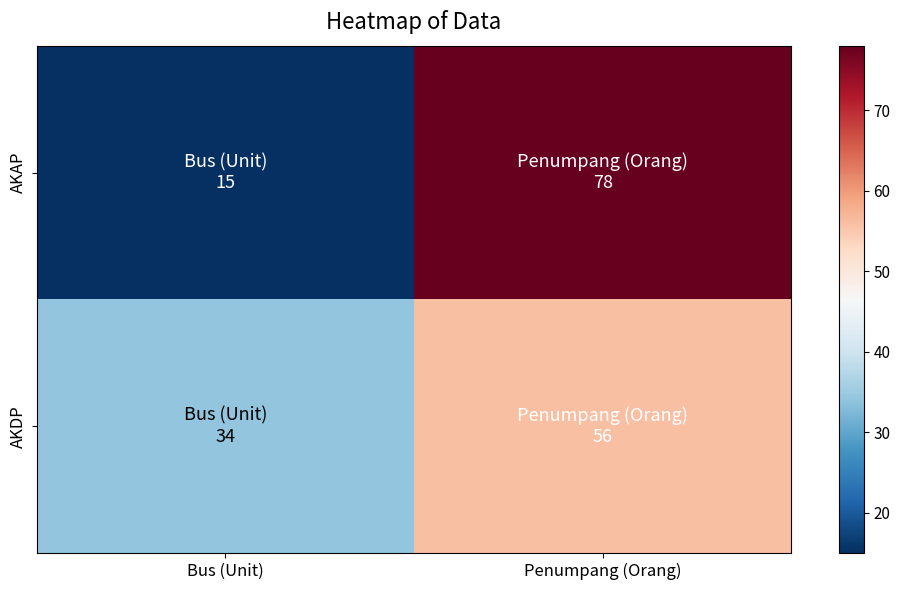

Which category has the lowest value across all series?

Bus (Unit)